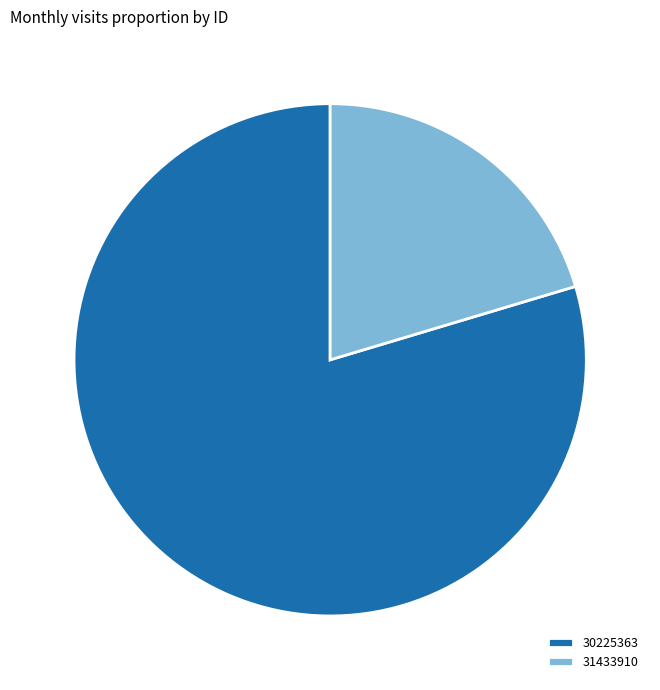

What is the smallest slice in the pie chart?

31433910